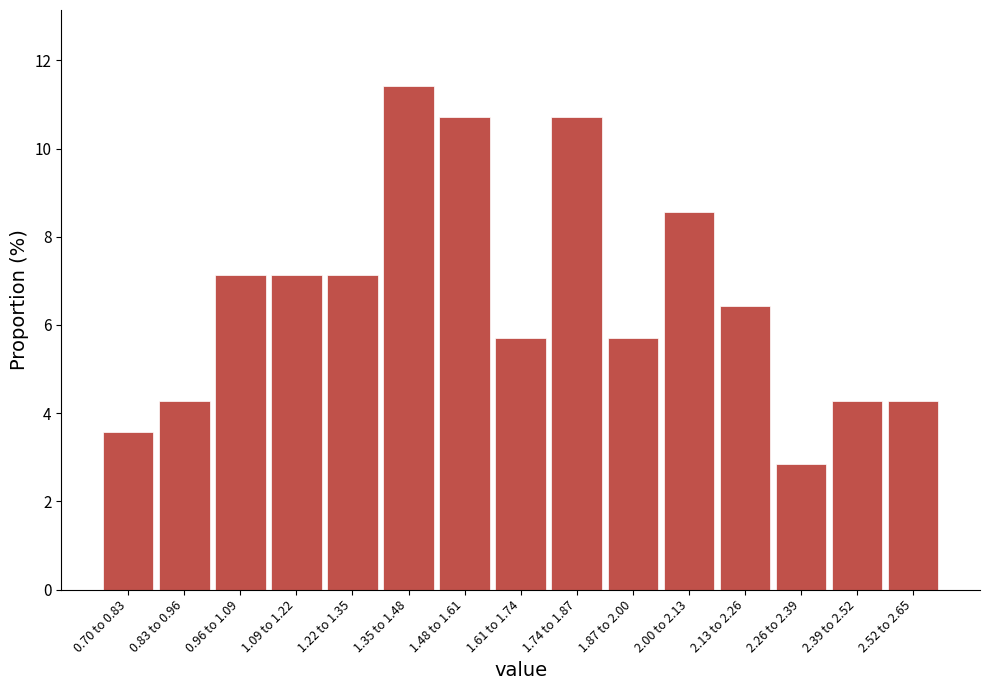

Reading right to left, extract all data points from this chart.

2.52 to 2.65=4.3	2.39 to 2.52=4.3	2.26 to 2.39=2.9	2.13 to 2.26=6.4	2.00 to 2.13=8.6	1.87 to 2.00=5.7	1.74 to 1.87=10.7	1.61 to 1.74=5.7	1.48 to 1.61=10.7	1.35 to 1.48=11.4	1.22 to 1.35=7.1	1.09 to 1.22=7.1	0.96 to 1.09=7.1	0.83 to 0.96=4.3	0.70 to 0.83=3.6